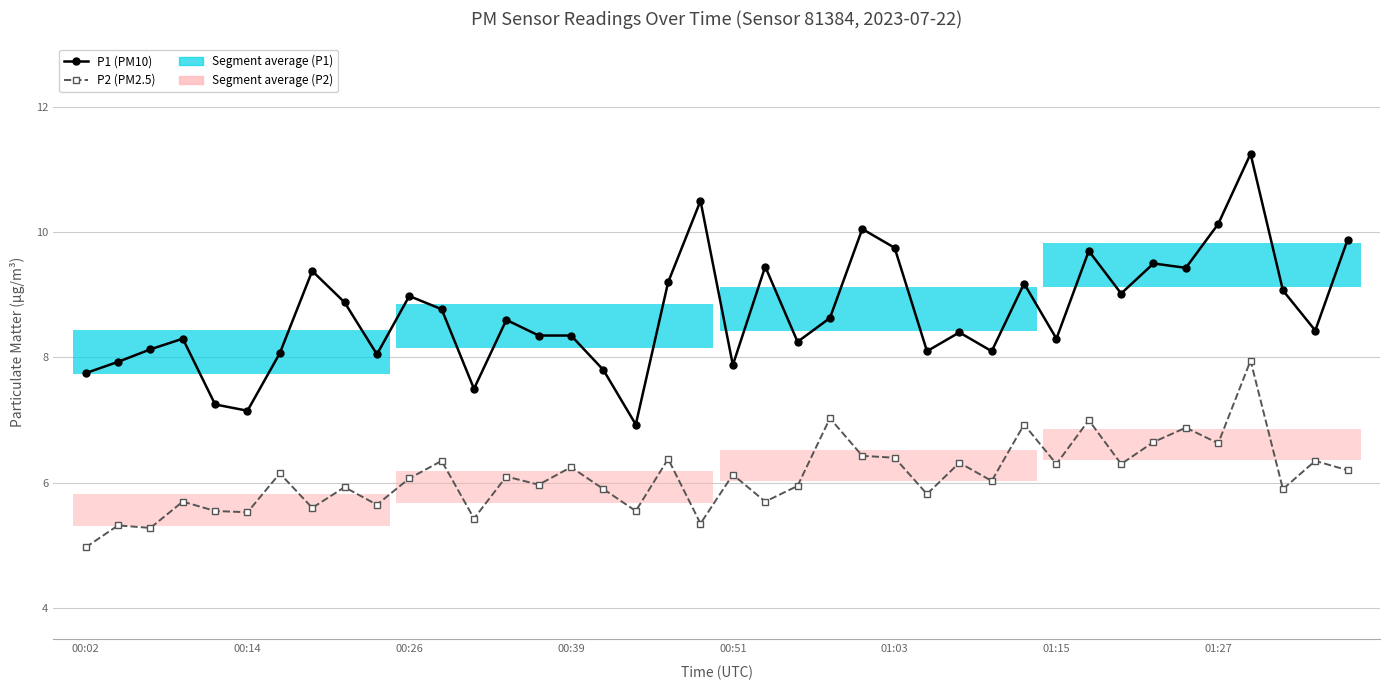

What position from the right is 37?

3